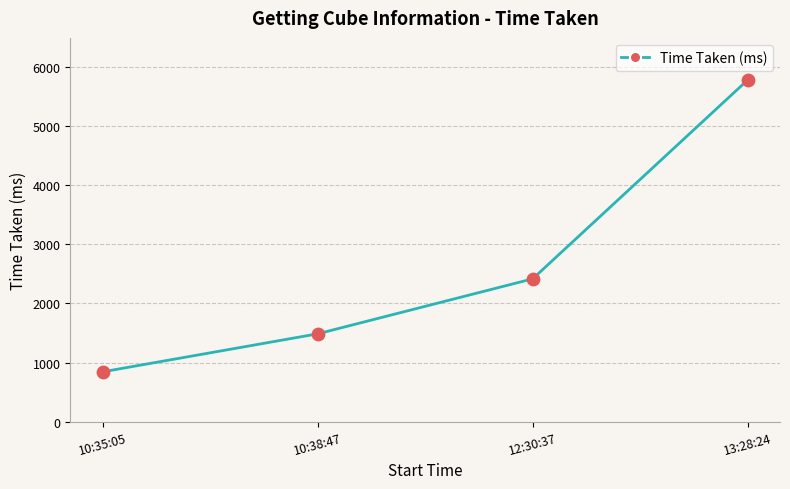

Between 12:30:37 and 13:28:24, which is larger?

13:28:24